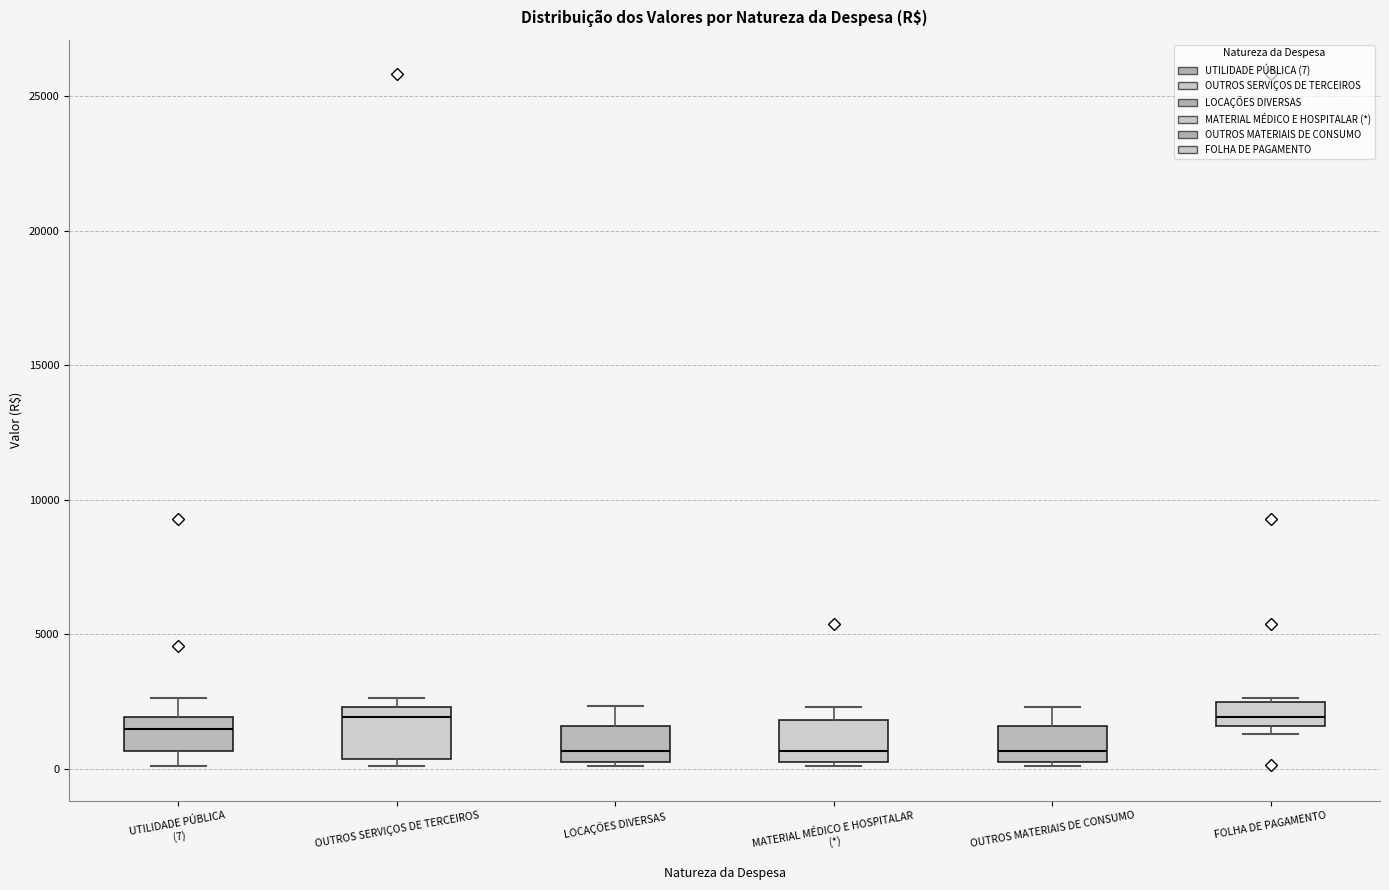

Where is the lower edge of the box for UTILIDADE PÚBLICA (7) on the y-axis? The values are not printed on the chart, so give them approximately, as read against the axis.

500